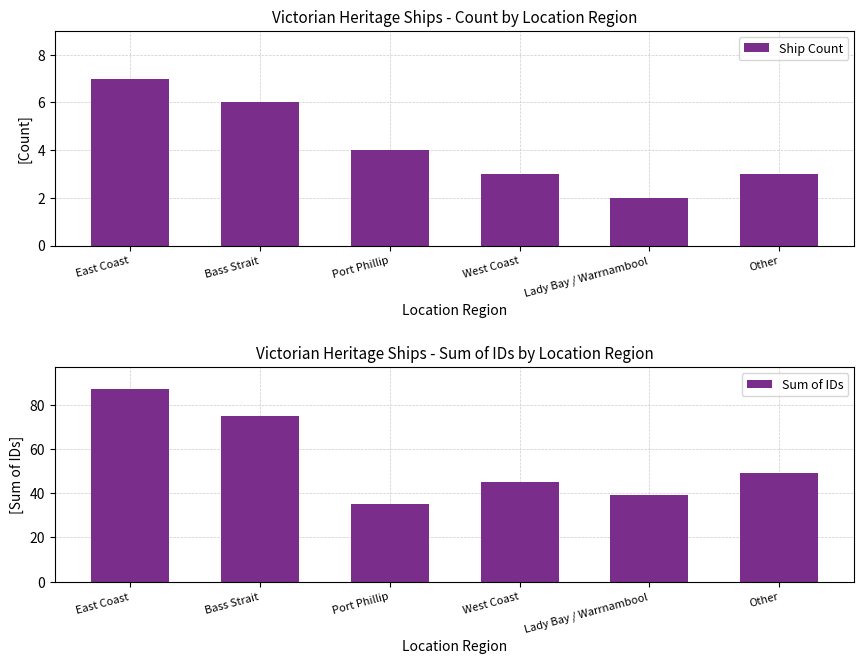

What position from the right is Port Phillip?

4